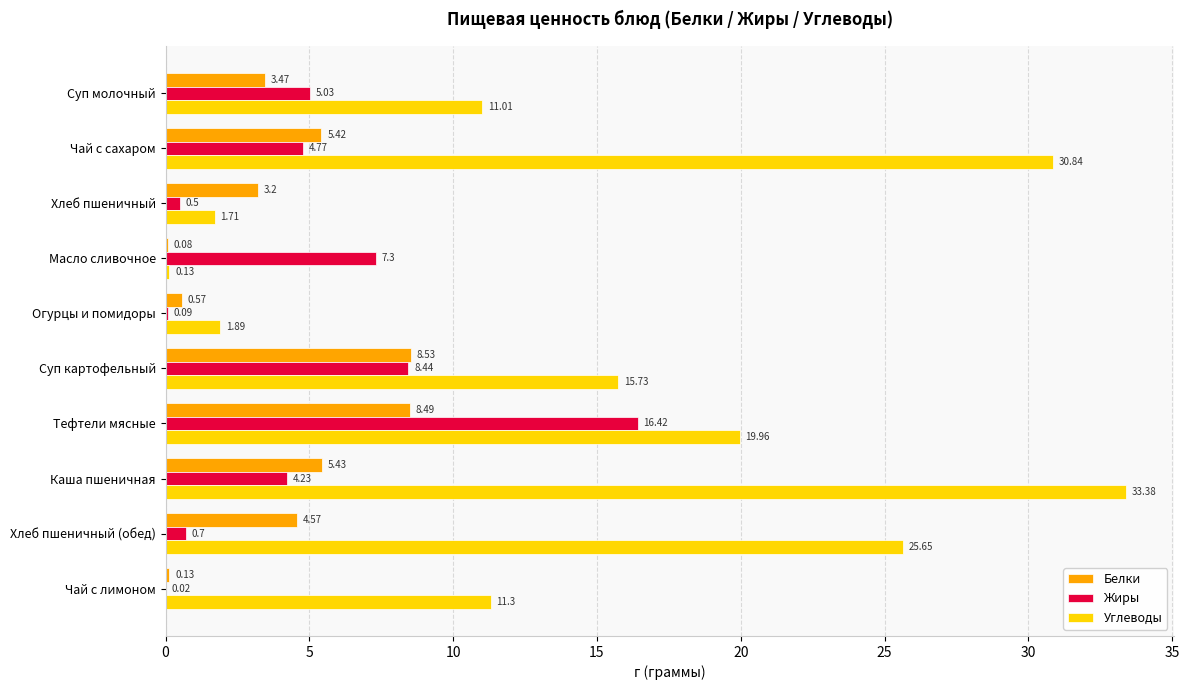

Between Хлеб пшеничный and Суп картофельный, which series saw the biggest shift?

Углеводы